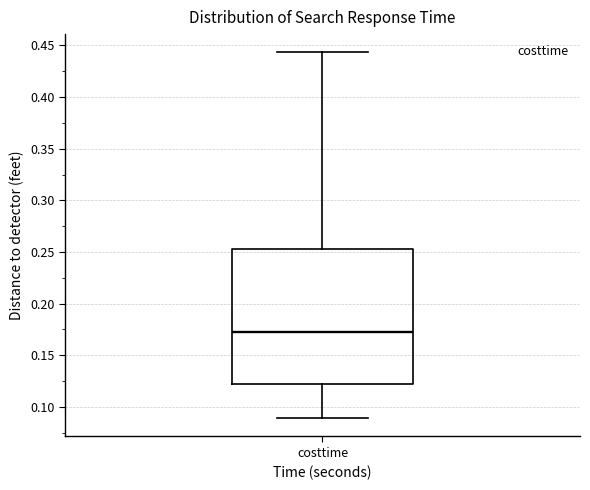

Transcribe this box plot: give where the median line is, the range the box spans, and where the two whiskers end, as read against the y-axis. The values are not printed on the chart, so give them approximately, as read against the axis.

median 0.175, box 0.125 to 0.250, whiskers 0.090 to 0.445